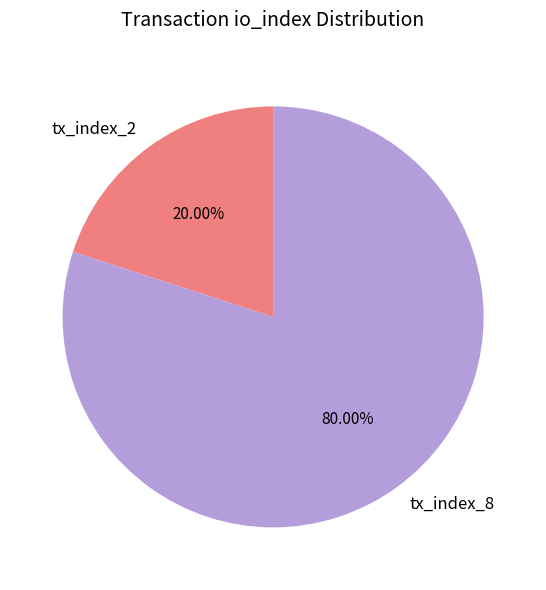

To the nearest percent, what percentage of the pie is tx_index_2?

20%